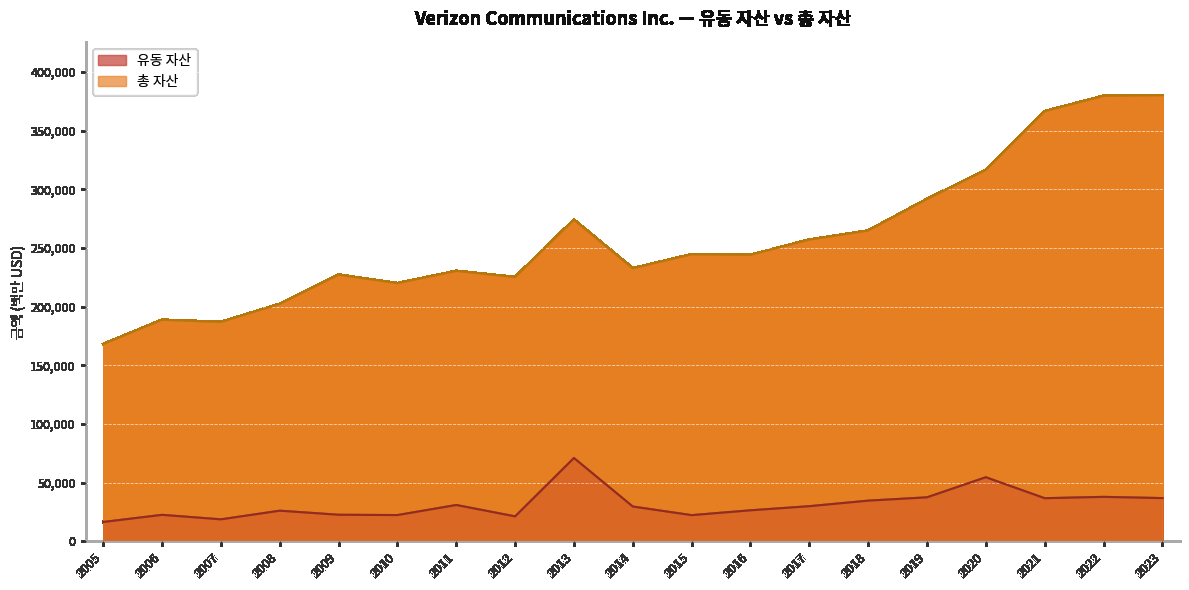

How many lines are shown in the chart?

2